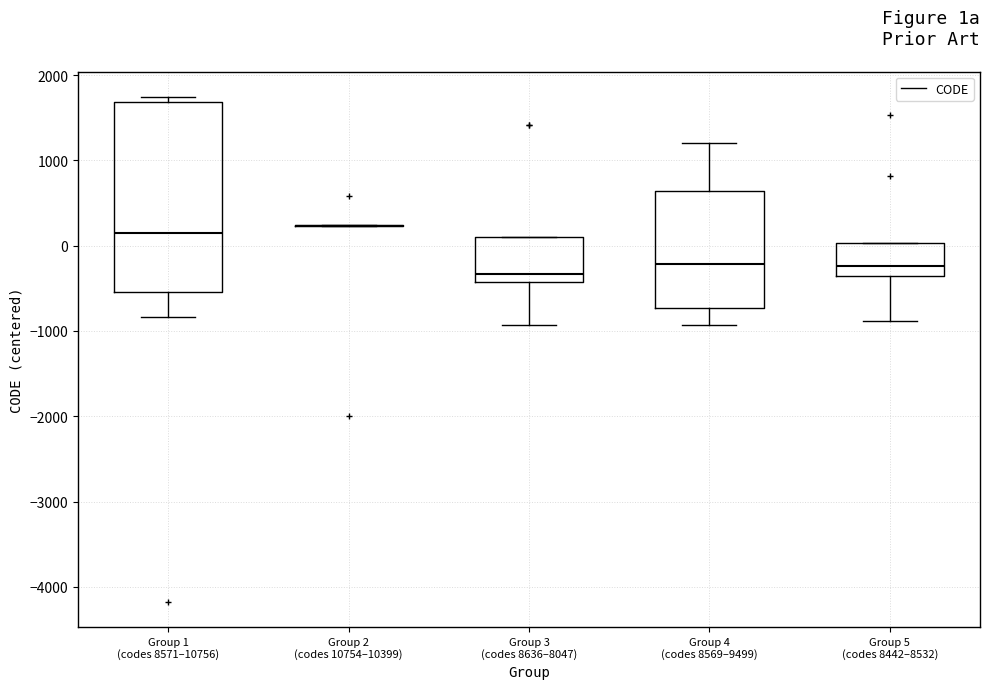

Reading left to right, read every box against the y-axis: the position of its median line, the range the box covers, and the ends of its whiskers. The values are not printed on the chart, so give them approximately, as read against the axis.

Group 1 (codes 8571–10756): median 100, box -500 to 1700, whiskers -800 to 1700 (just above the box's upper edge)
Group 2 (codes 10754–10399): box collapsed to a line at 200, whiskers 200 to 200
Group 3 (codes 8636–8047): median -300, box -400 to 100, whiskers -900 to 100
Group 4 (codes 8569–9499): median -200, box -700 to 600, whiskers -900 to 1200
Group 5 (codes 8442–8532): median -200, box -400 to 0, whiskers -900 to 0